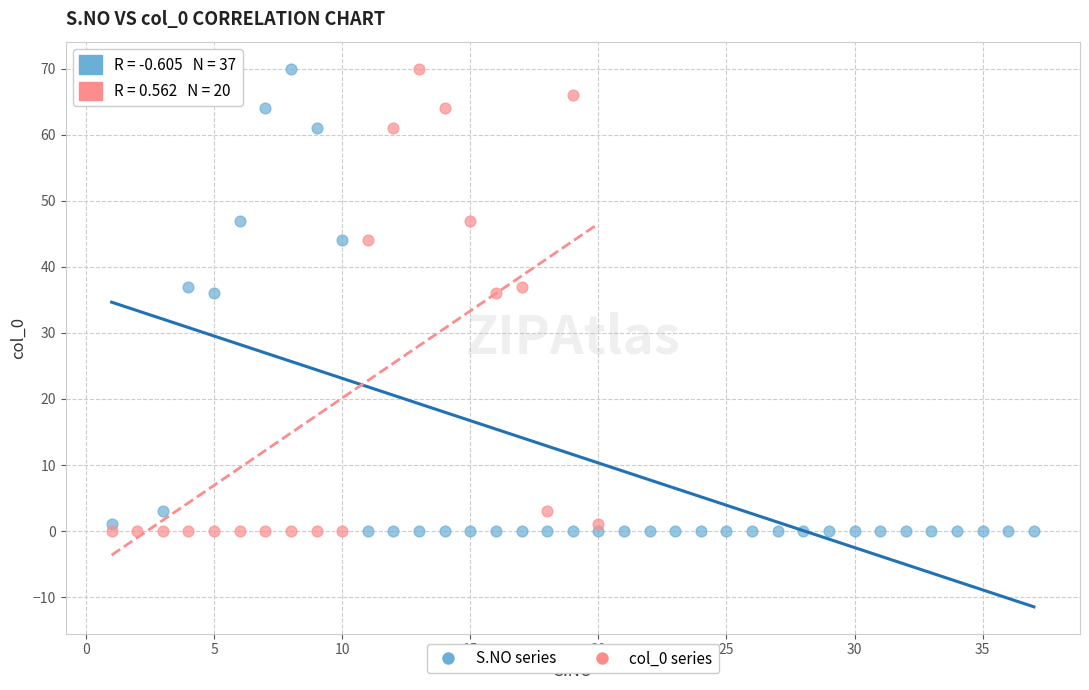

What are all the series names shown in the legend?

S.NO series, col_0 series